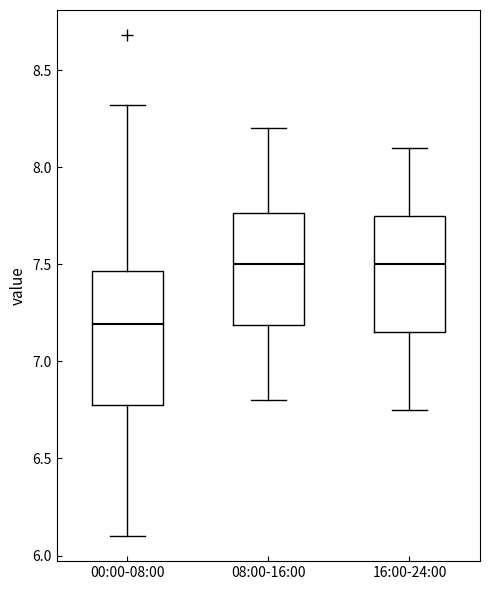

Reading left to right, read every box against the y-axis: the position of its median line, the range the box covers, and the ends of its whiskers. The values are not printed on the chart, so give them approximately, as read against the axis.

00:00-08:00: median 7.20, box 6.80 to 7.45, whiskers 6.10 to 8.30
08:00-16:00: median 7.50, box 7.20 to 7.75, whiskers 6.80 to 8.20
16:00-24:00: median 7.50, box 7.15 to 7.75, whiskers 6.75 to 8.10